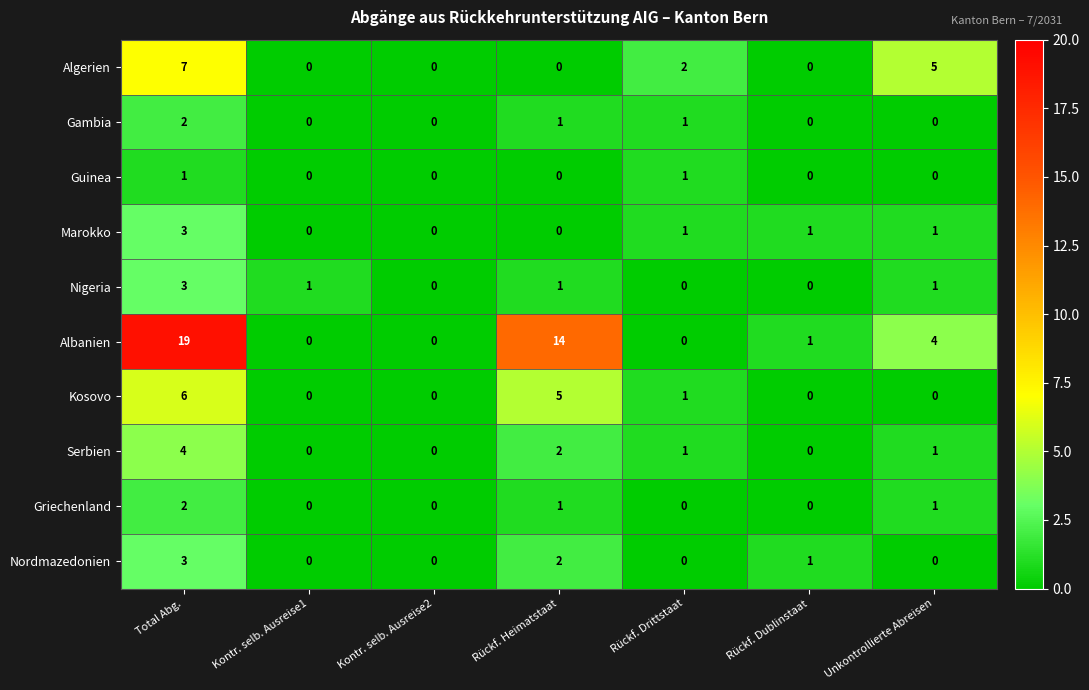

Is the value of Marokko at Rückf. Drittstaat greater than the value of Griechenland at Rückf. Dublinstaat?

Yes